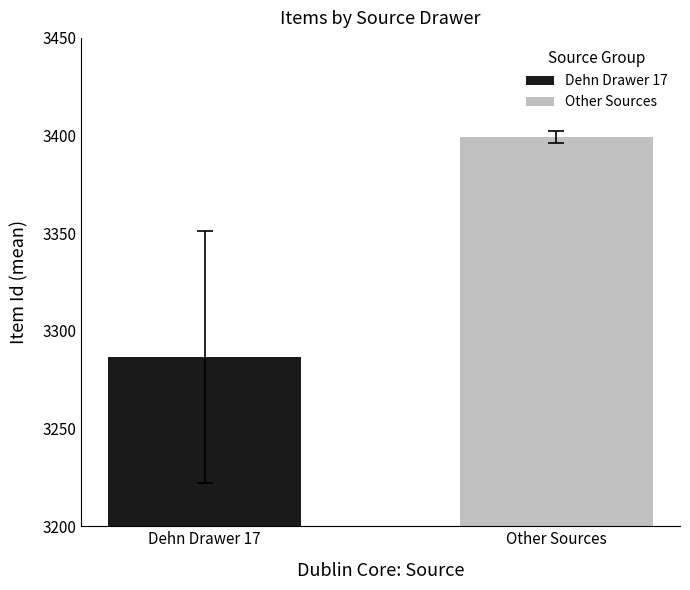

Rank the series by their average value, from highest to lowest.

Other Sources, Dehn Drawer 17